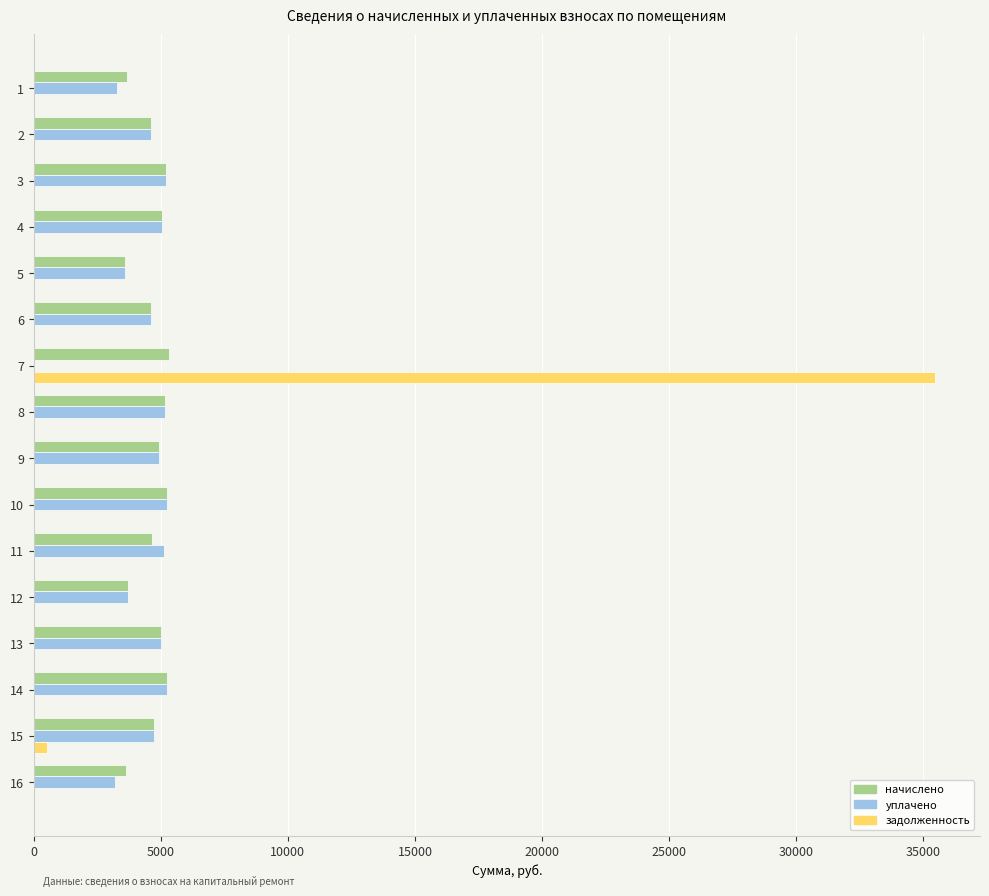

The value of начислено at 10 is 5241.6. True or false?

True